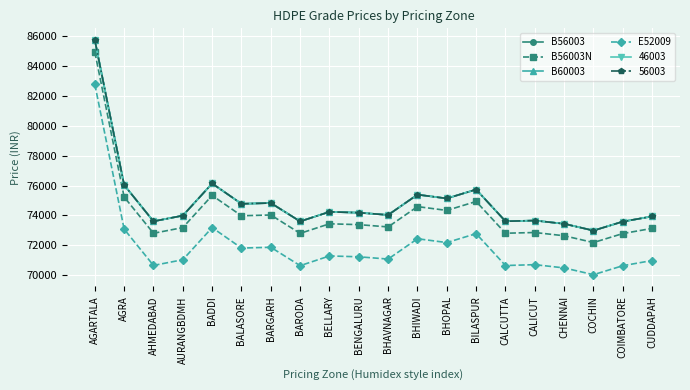

What value does the E52009 series have at AURANGBDMH?

71040